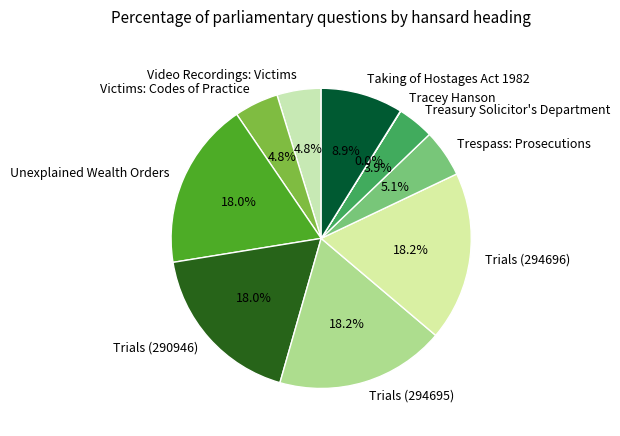

What is the ratio of the value at Video Recordings: Victims to the value at Trespass: Prosecutions?

0.9